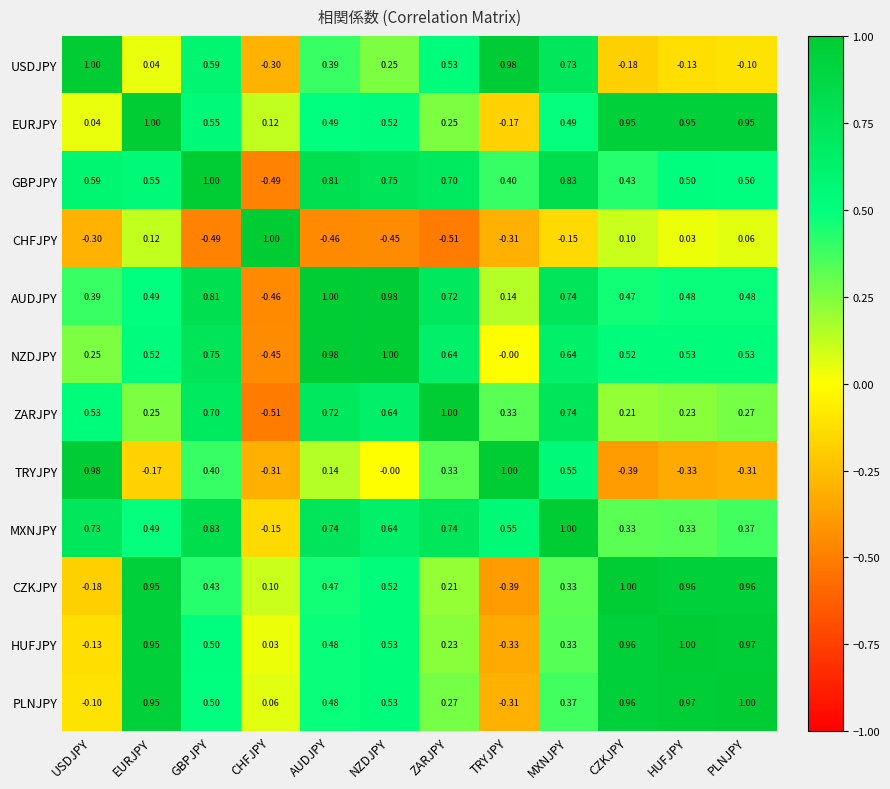

Where is HUFJPY nearest to the value 0?

CHFJPY